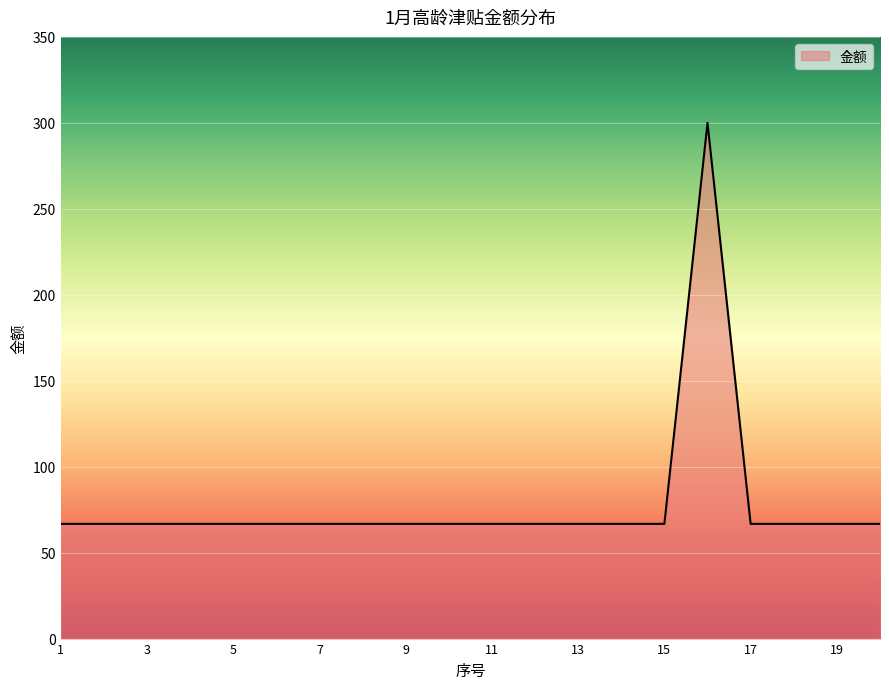

What is the greatest value displayed?

300.0